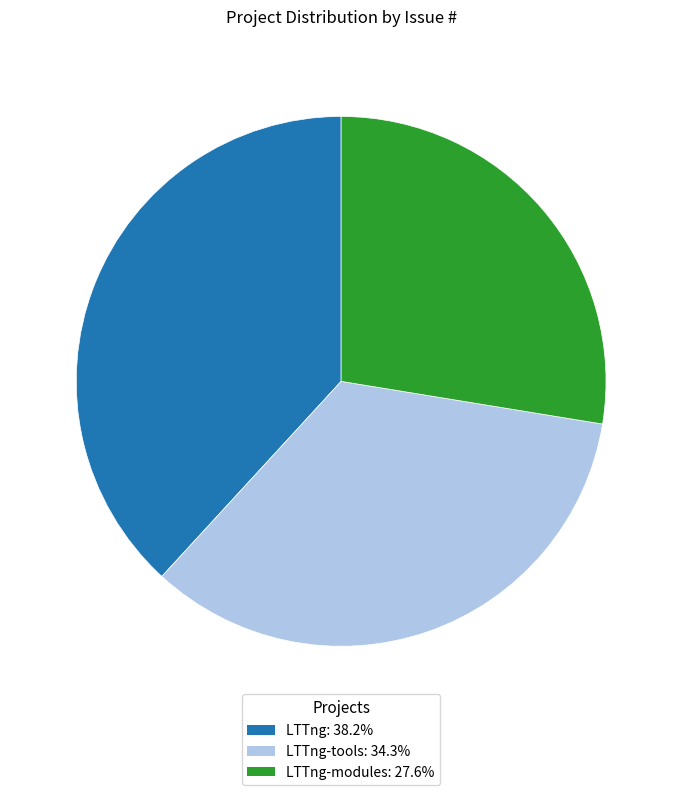

Does any single category account for the majority?

No